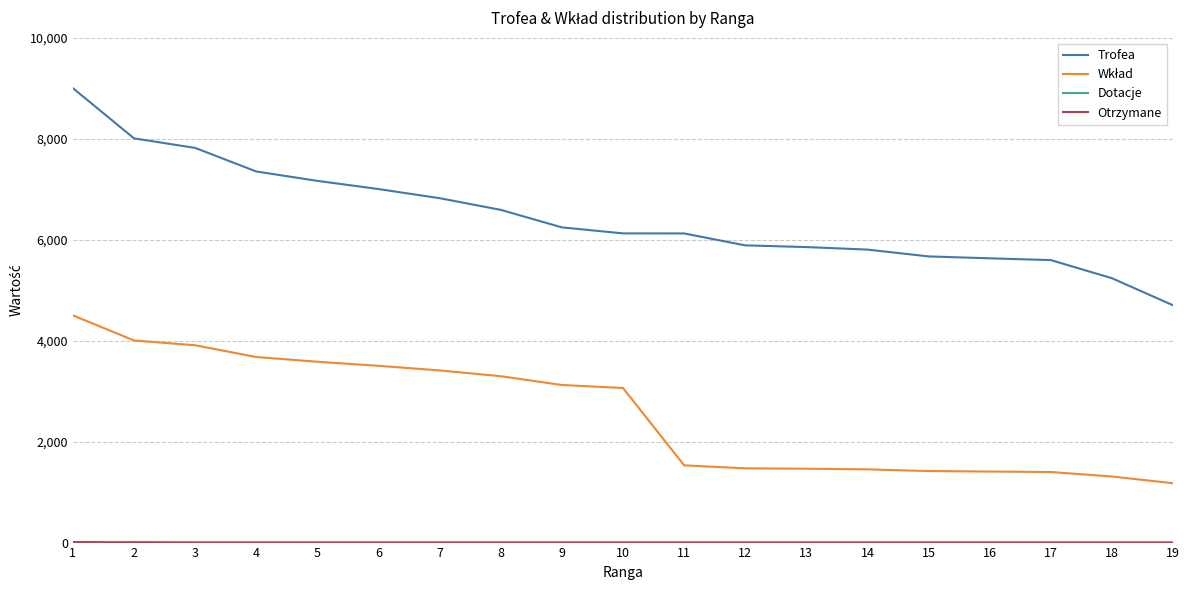

Which series has the largest total across all categories?

Trofea